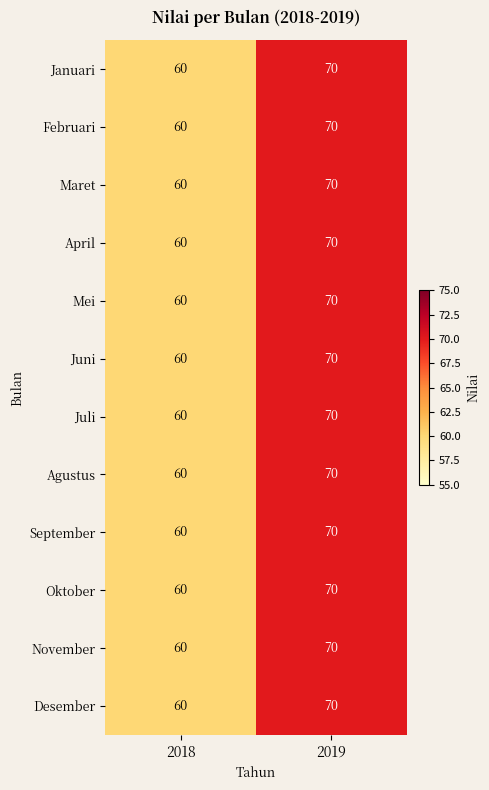

Where is Februari nearest to the value 65?

2018